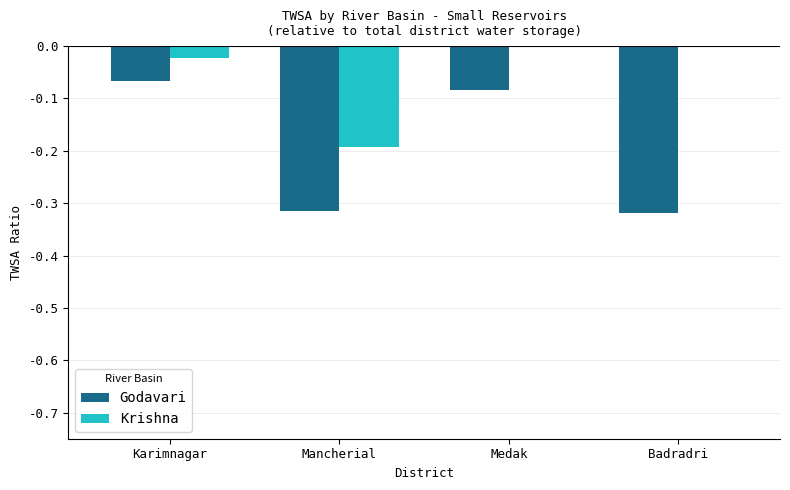

Which series has the largest total across all categories?

Krishna